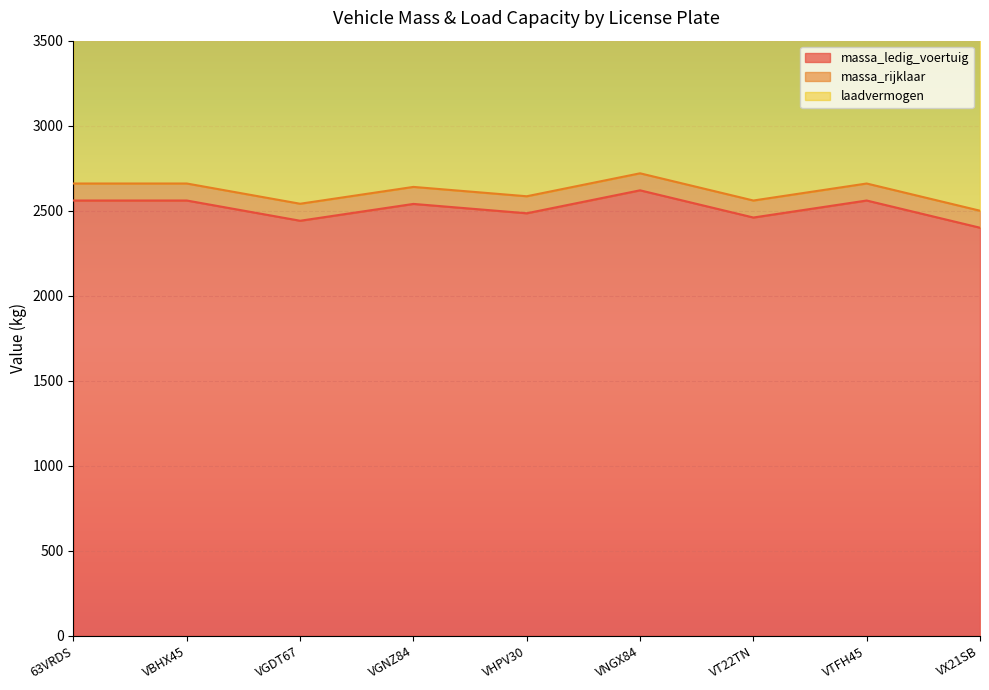

Does the chart display data point markers on the line(s)?

No